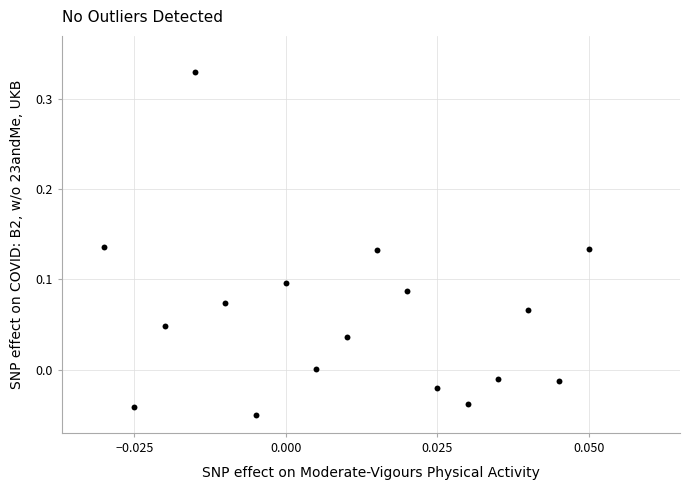

How many points are shown in the scatter plot?

17